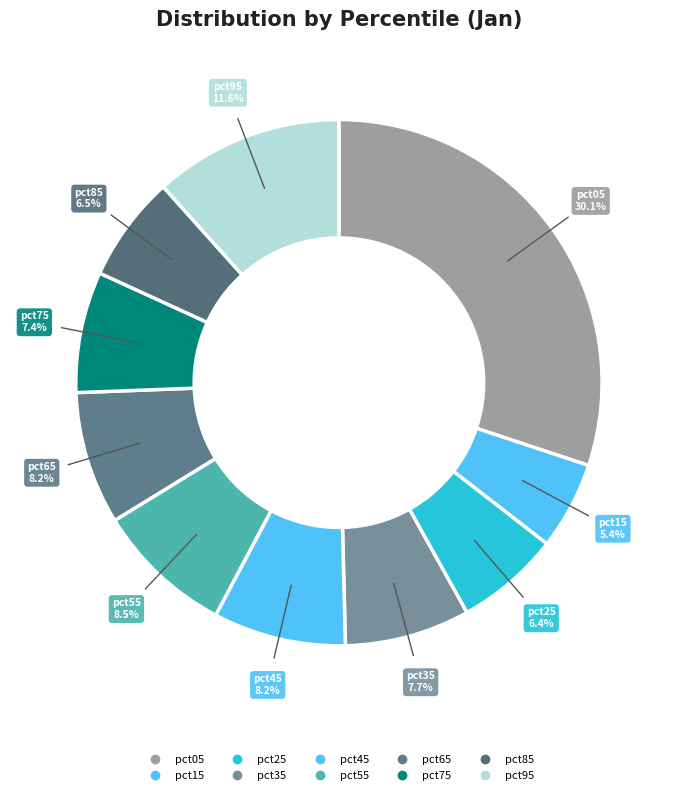

Is the sum of pct95 and pct45 greater than half?

No